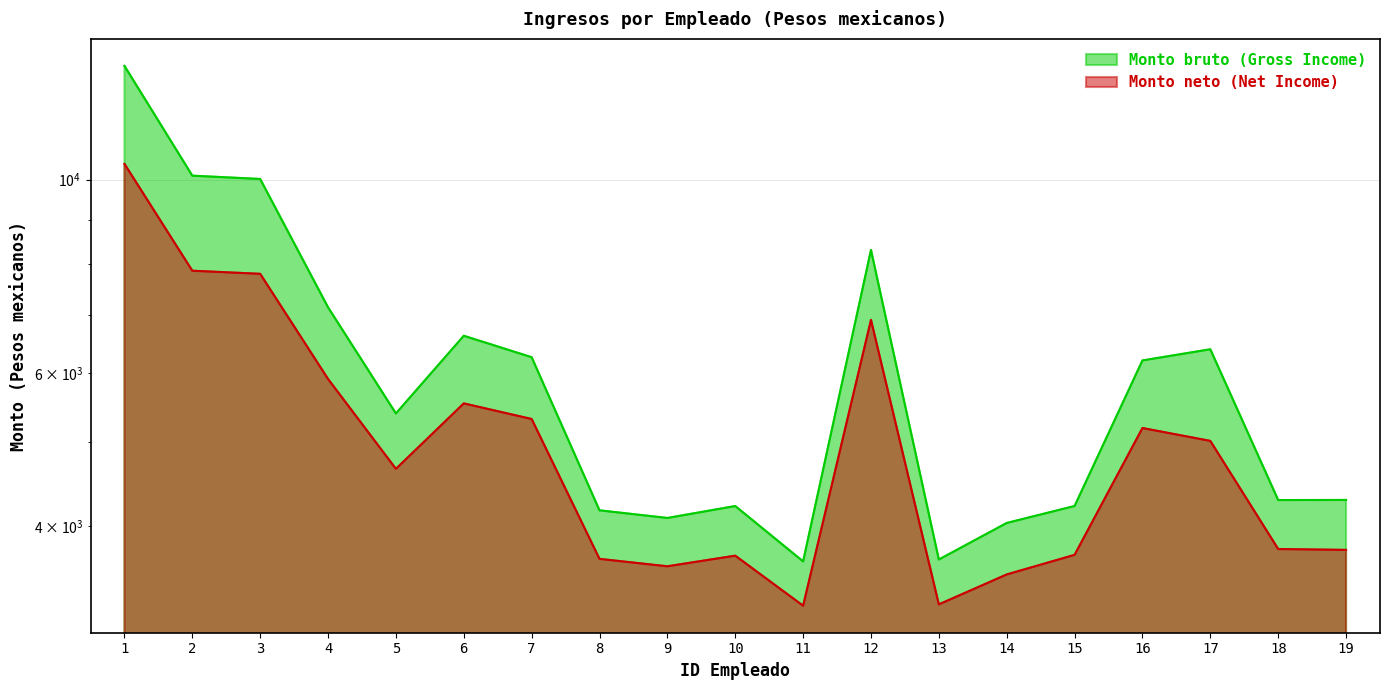

Reading left to right, what are all the values shown in this chart?

Monto bruto (Gross Income): 13512.0	10106.5	10018.2	7134.8	5388.2	6617.4	6252.7	4170.5	4087.1	4218.0	3643.6	8303.8	3661.8	4033.3	4218.3	6199.6	6385.2	4285.5	4286.3
Monto neto (Net Income): 10426.6	7859.6	7795.8	5902.8	4653.9	5533.6	5309.9	3667.9	3596.7	3699.3	3240.4	6902.2	3252.2	3519.8	3707.3	5184.7	5011.0	3764.8	3756.0